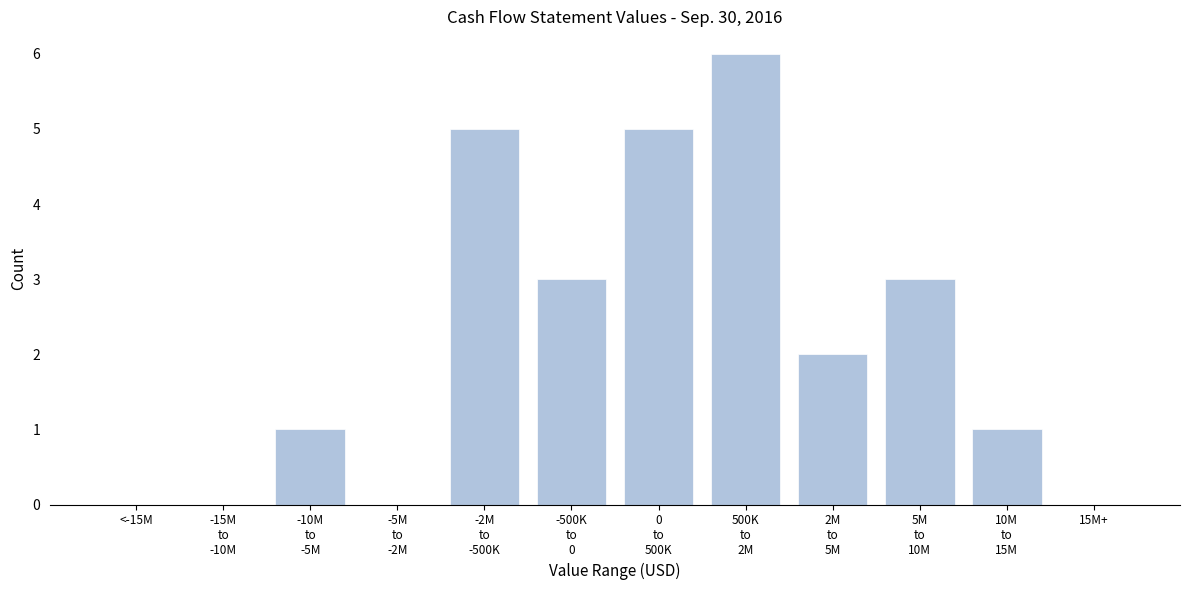

What is the sum of all values?

26